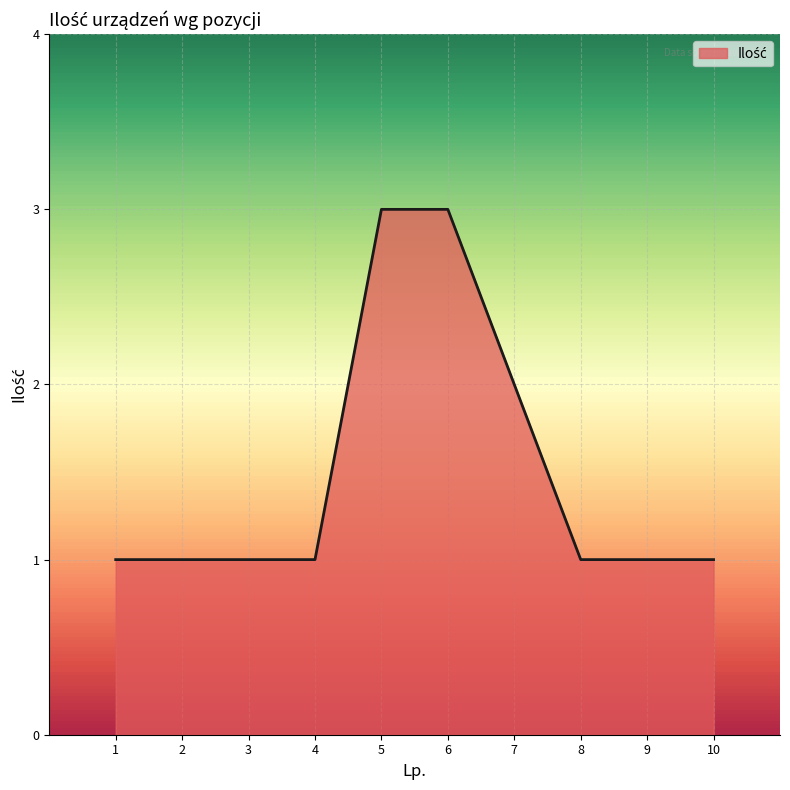

The value at 5 is 3. True or false?

True